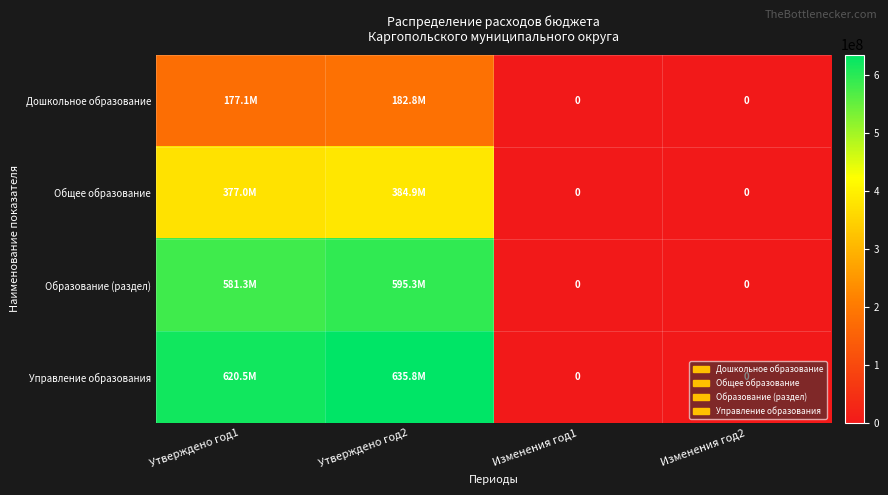

How many distinct data groups are displayed?

4